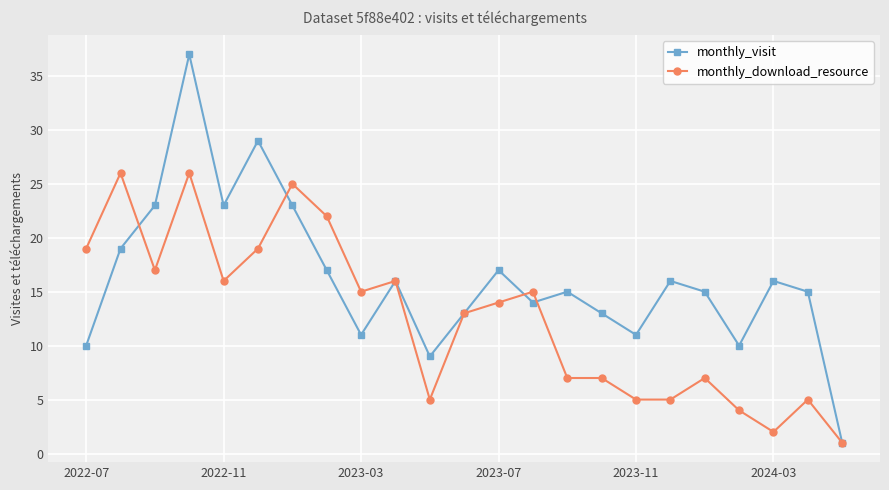

List the series in order of their overall mean, highest first.

monthly_visit, monthly_download_resource